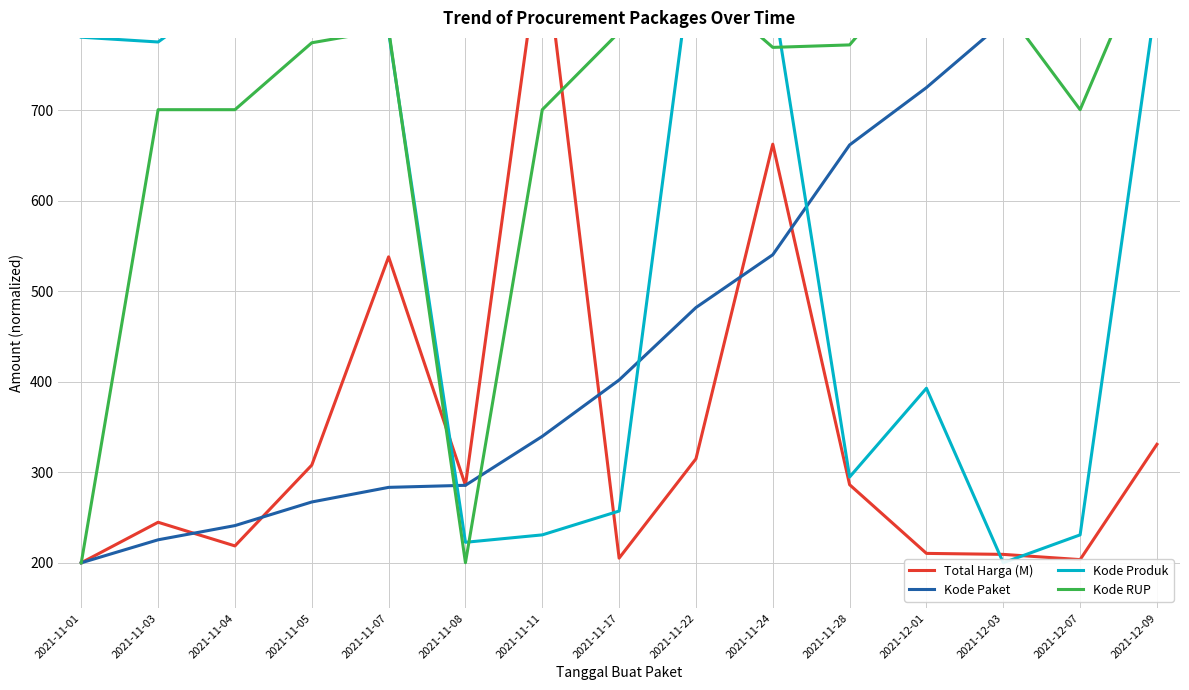

Reading right to left, transcribe all the data shown in this chart.

Total Harga (M): 330.9	203.5	209.3	210.4	286.3	662.5	314.9	205.1	900.0	285.6	538.0	307.9	218.6	244.8	200.0
Kode Paket: 900.0	852.3	797.6	725.1	661.7	540.4	482.0	402.0	339.7	285.6	283.3	267.2	241.1	225.4	200.0
Kode Produk: 828.5	230.8	200.0	392.9	294.8	828.5	900.0	257.2	230.8	222.6	786.4	900.0	836.9	775.5	780.7
Kode RUP: 900.0	700.7	815.1	871.9	772.2	769.5	843.5	786.2	700.7	200.1	789.4	774.6	700.7	700.7	200.0